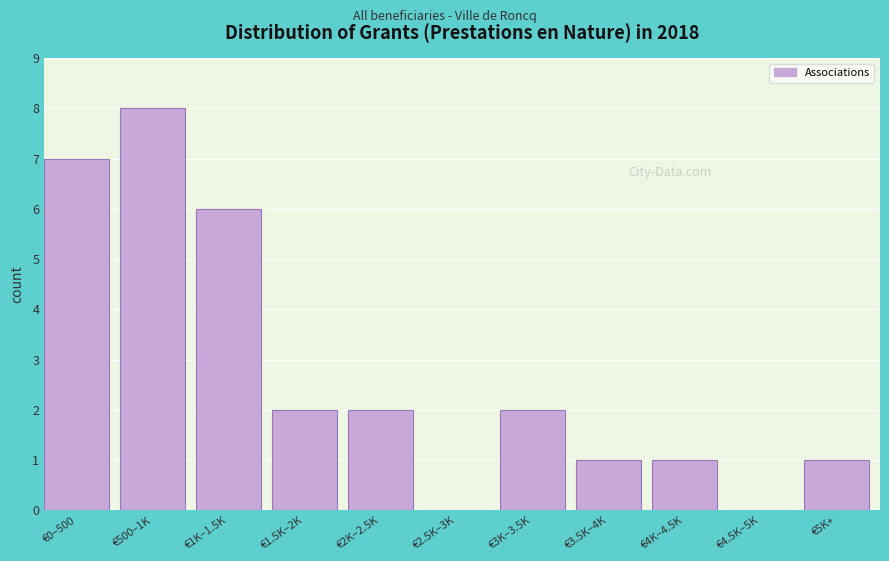

Reading right to left, transcribe all the data shown in this chart.

€5K+=1	€4.5K–5K=0	€4K–4.5K=1	€3.5K–4K=1	€3K–3.5K=2	€2.5K–3K=0	€2K–2.5K=2	€1.5K–2K=2	€1K–1.5K=6	€500–1K=8	€0–500=7